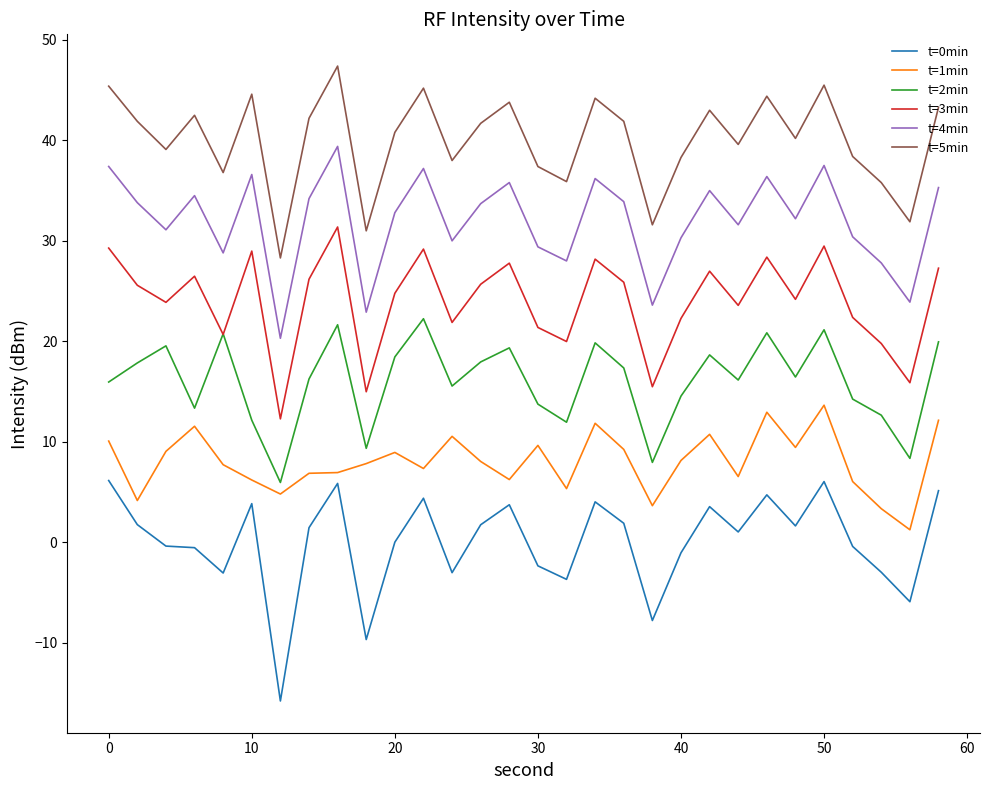

How many intersections are there between t=2min and t=3min?

2